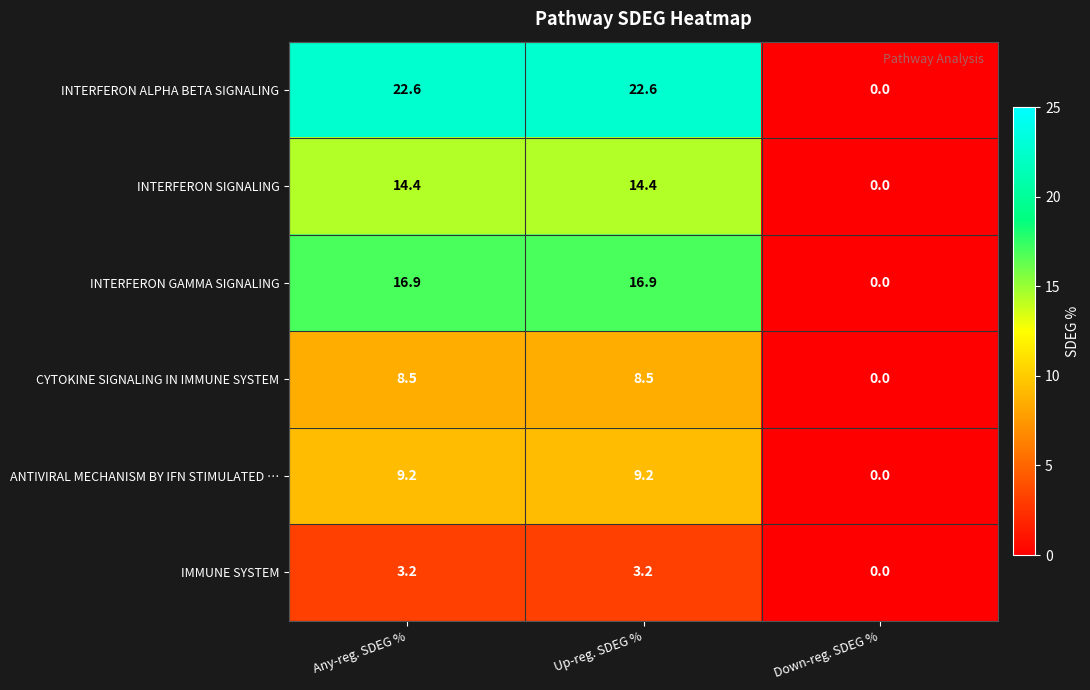

Where does the ANTIVIRAL MECHANISM BY IFN STIMULATED … series first go above 9?

Any-reg. SDEG %